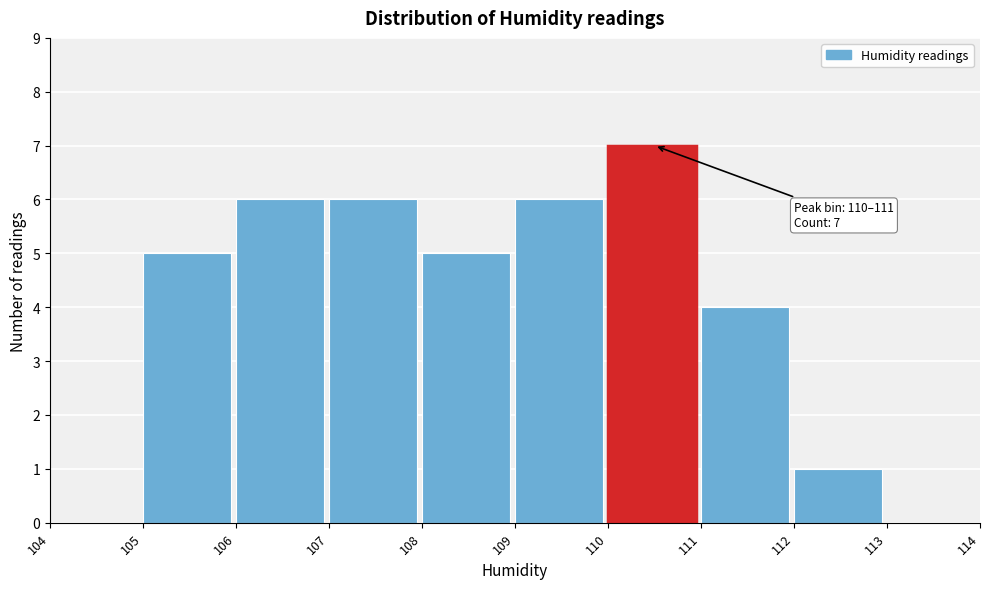

Over which range of the x-axis is the bar tallest?

110 to 111